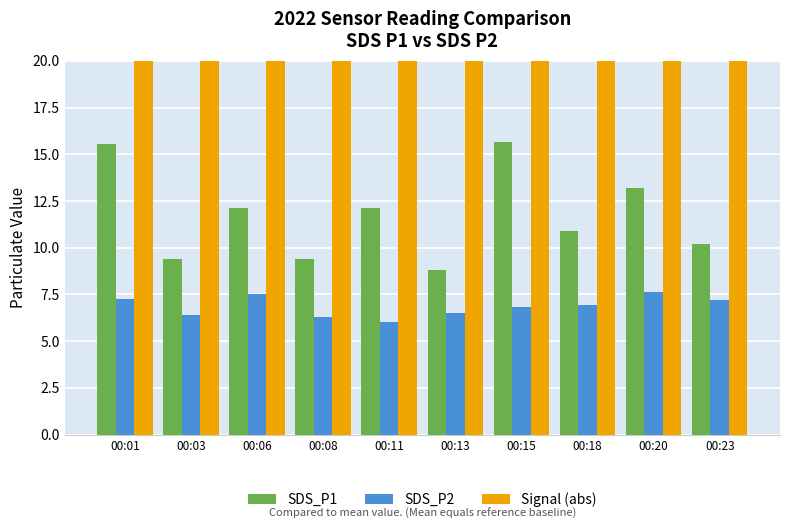

Rank the series by their maximum value, from lowest to highest.

SDS_P2, SDS_P1, Signal (abs)